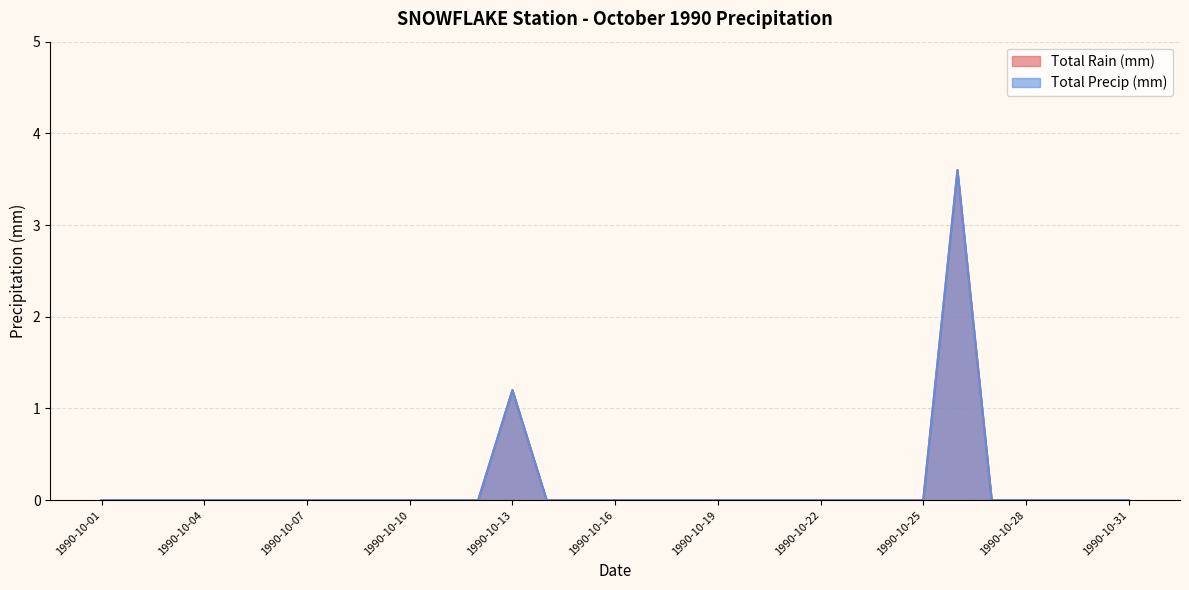

The Total Precip (mm) series shows 1.4 at 1990-10-23. True or false?

False